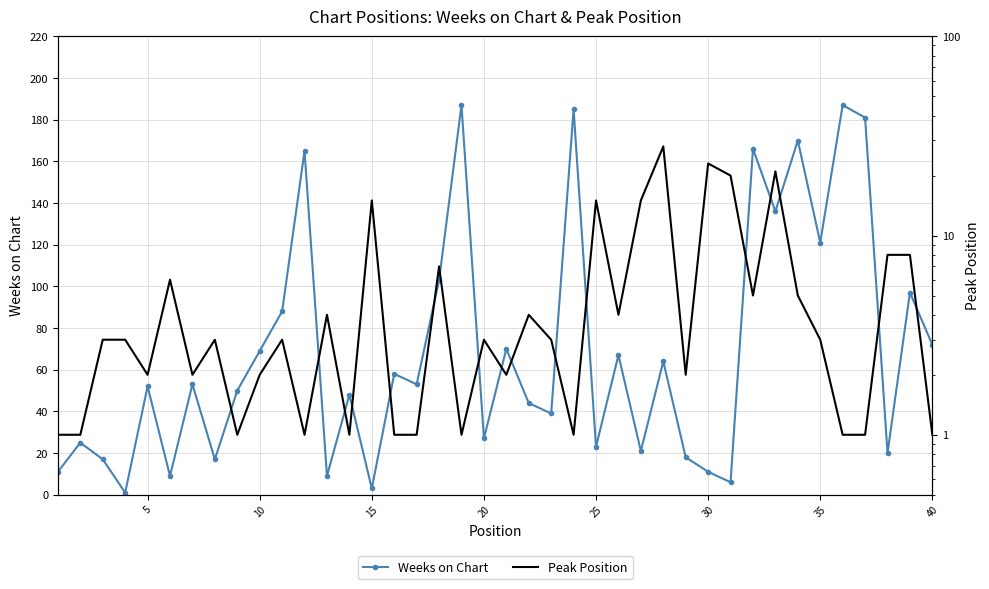

The Weeks on Chart series shows 11 at 30. True or false?

True